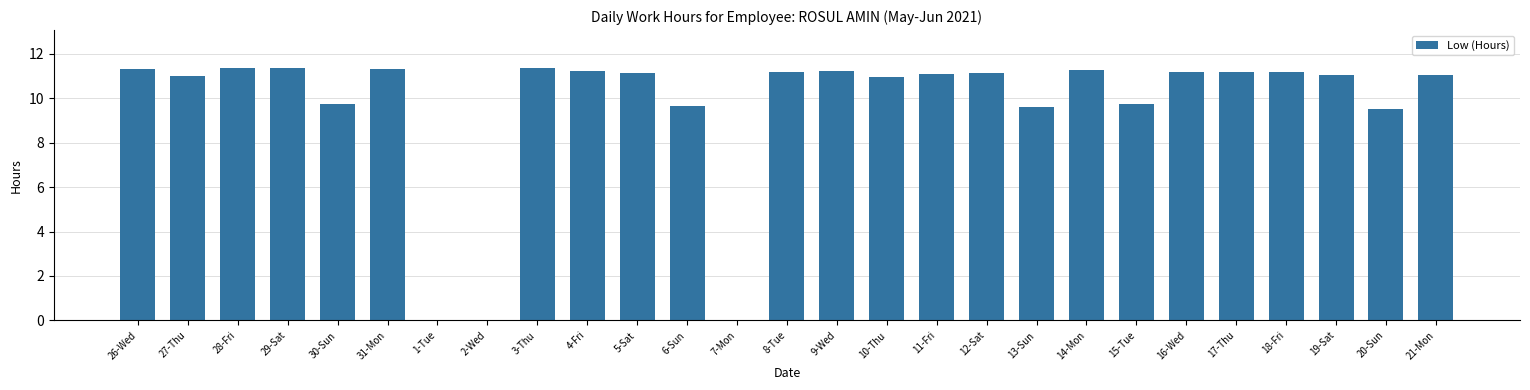

What is the sum of all values?

260.8